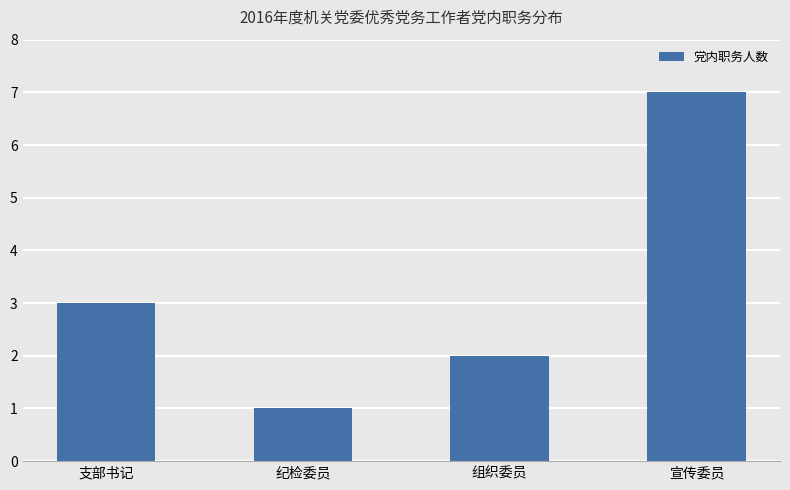

List the labels in order of value, largest first.

宣传委员, 支部书记, 组织委员, 纪检委员